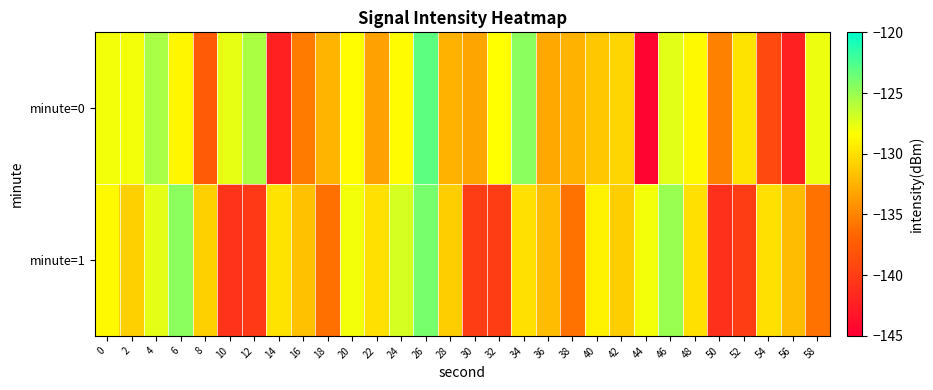

Which series changed the most between 24 and 44?

minute=0